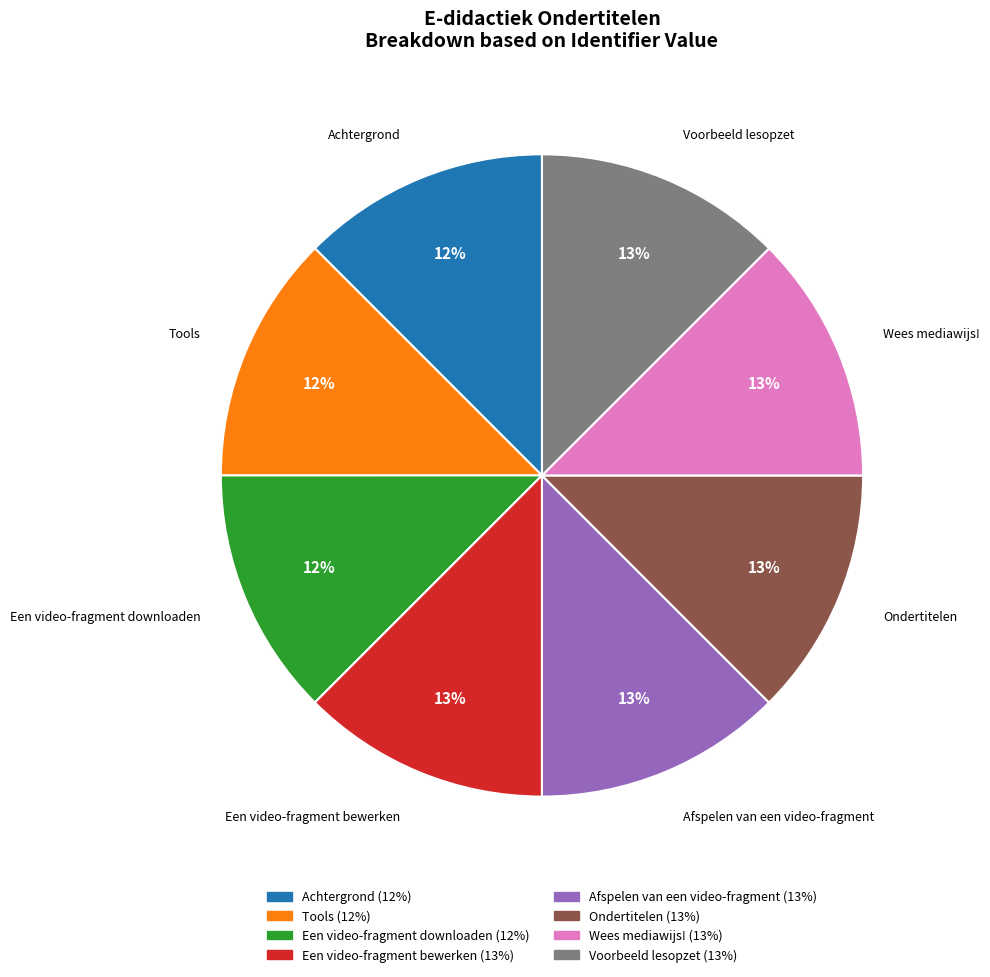

To the nearest percent, what is the average slice percentage?

12%